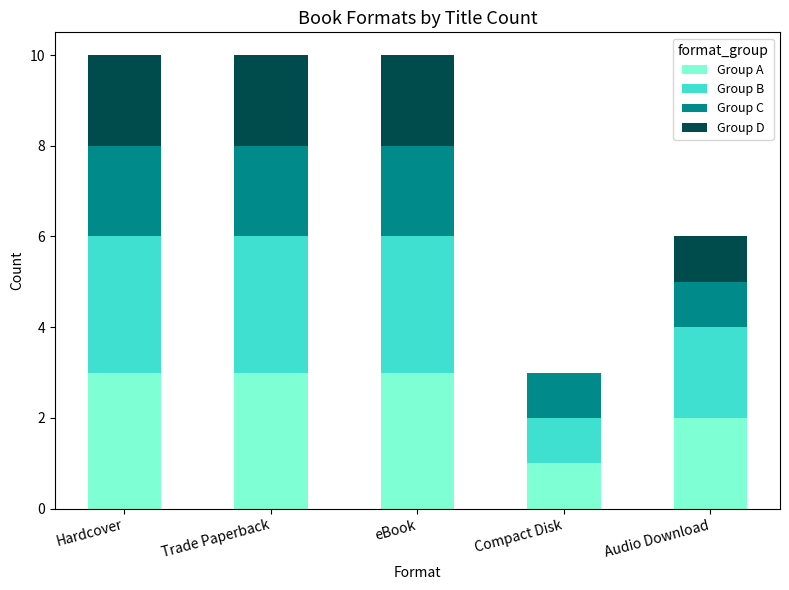

Are the bars grouped side by side (vs. stacked)?

No